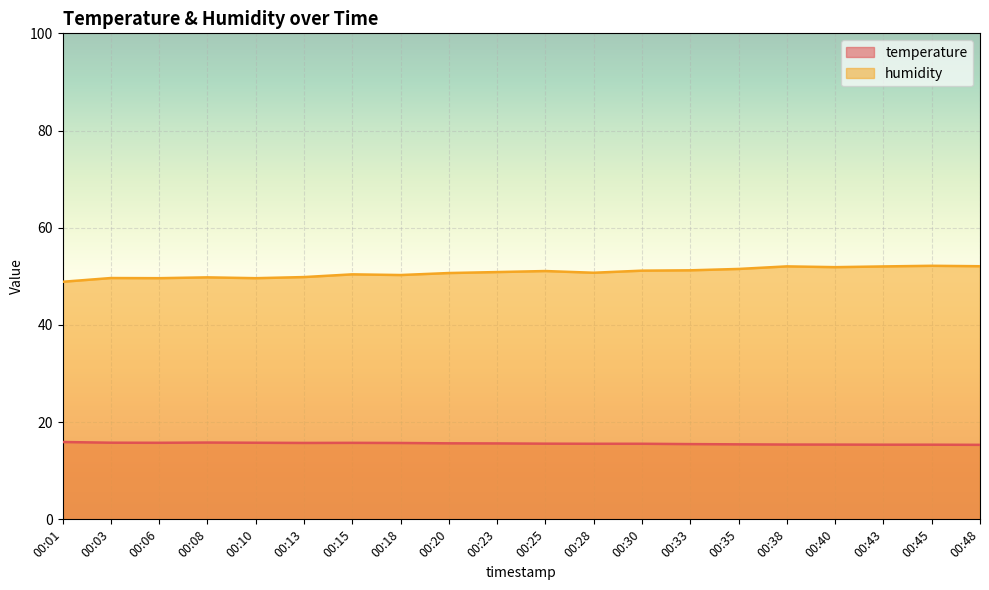

What is the difference between the highest and lowest values at 00:18?

34.6